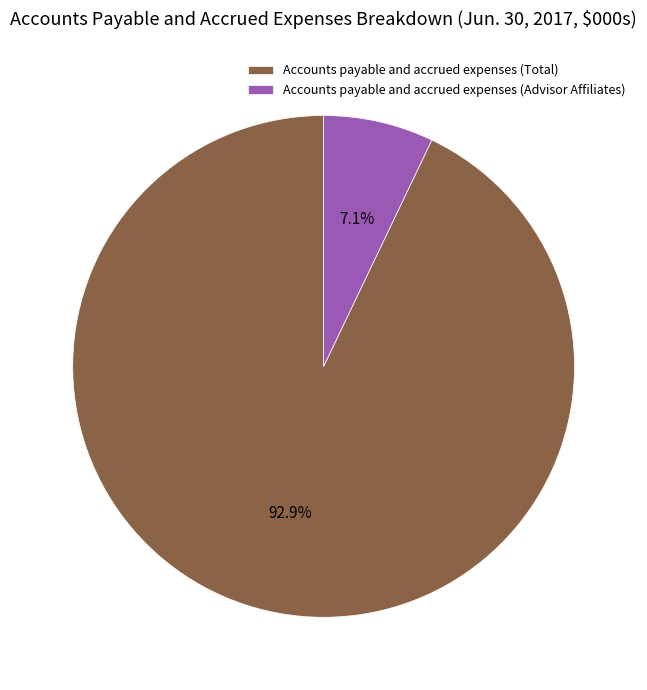

Is there any slice that represents more than half of the pie?

Yes